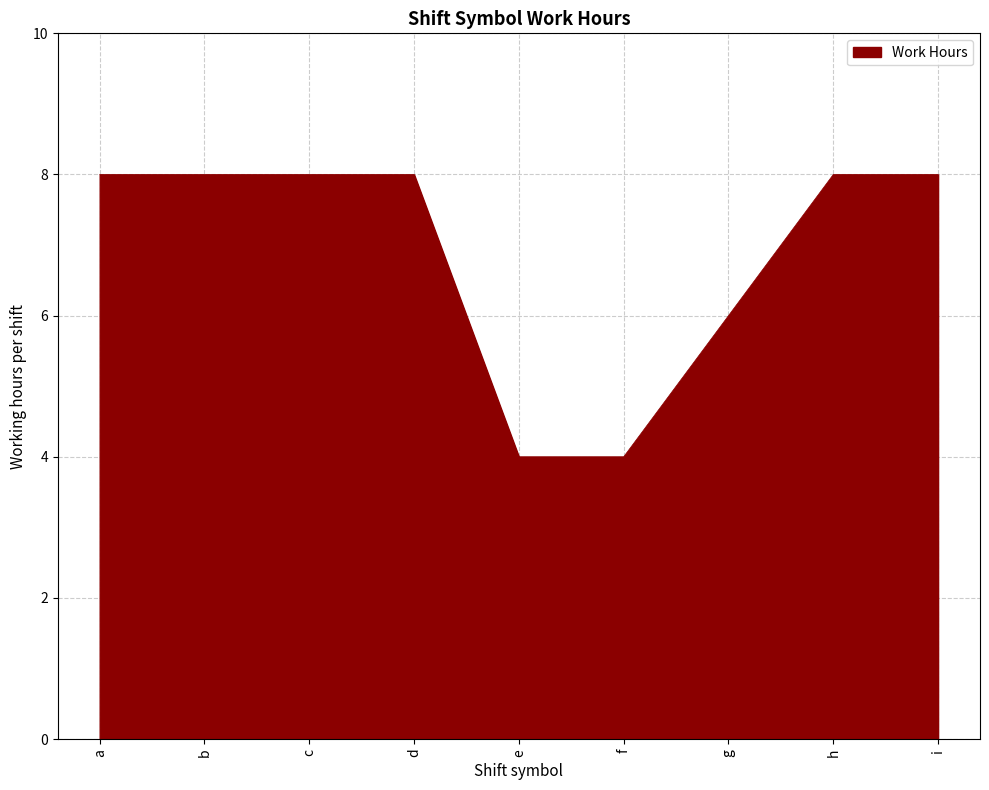

At which label is the value closest to 6?

g